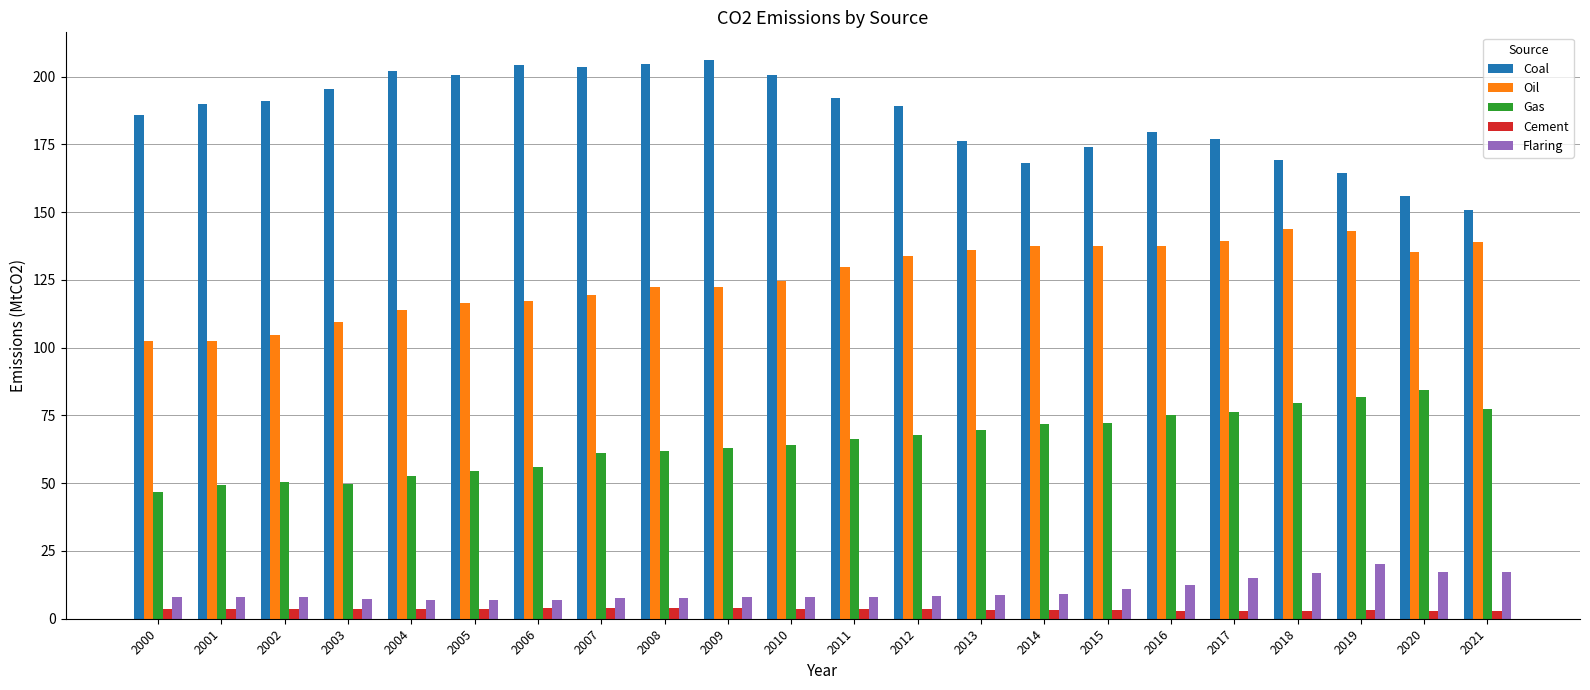

Rank the series by their maximum value, from lowest to highest.

Cement, Flaring, Gas, Oil, Coal